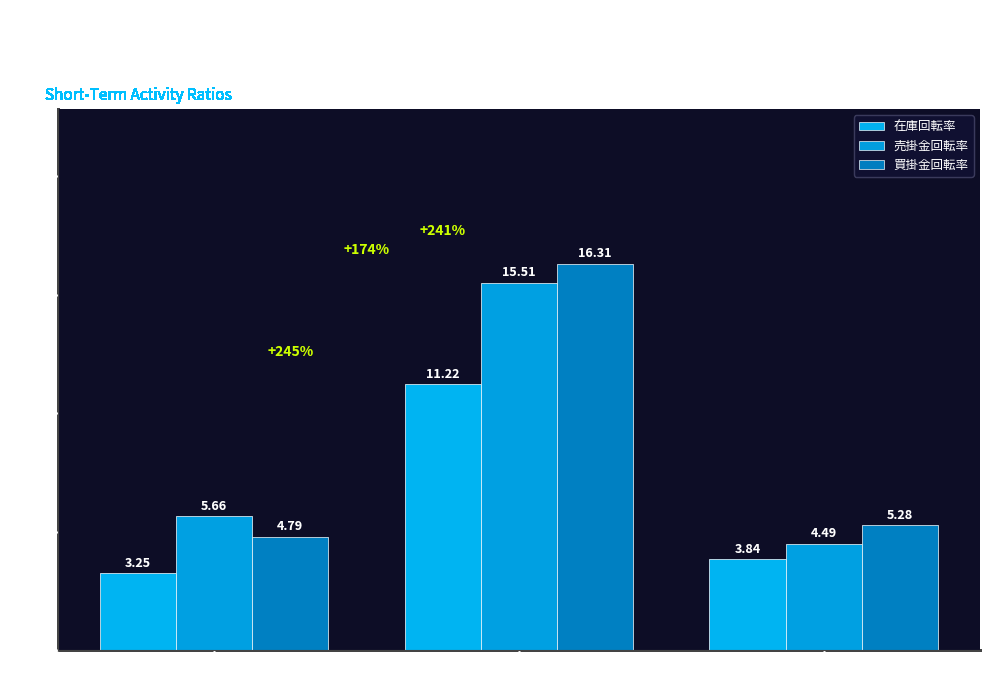

What is the total value across all series at 2019-03-31?

13.6